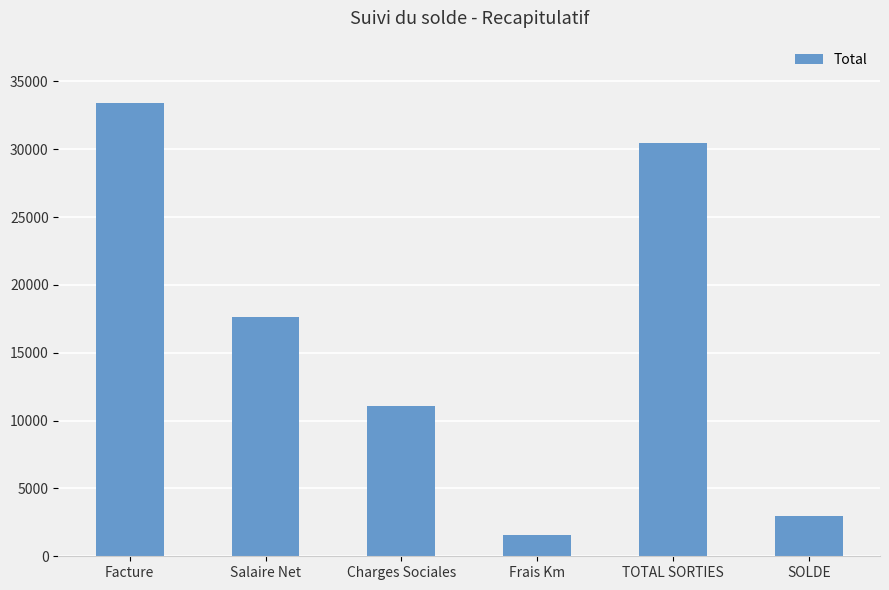

The chart shows a value of 16721.9 at Facture. True or false?

False